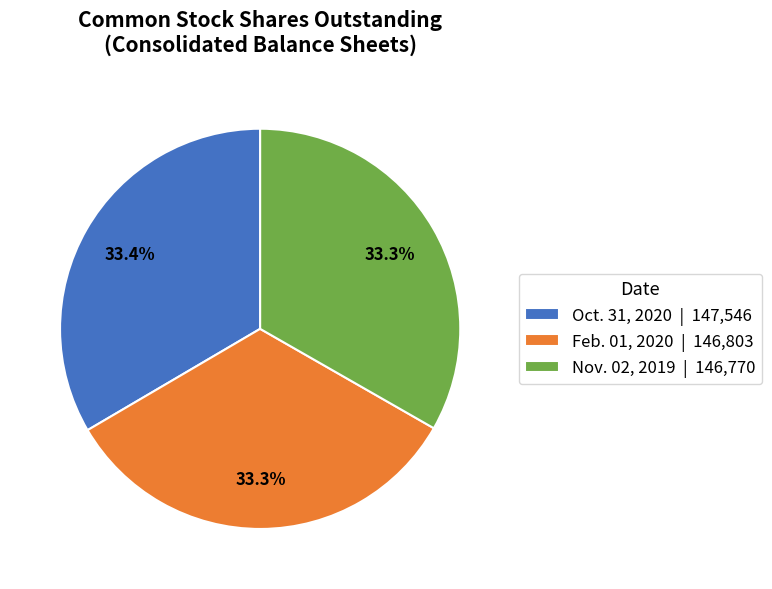

What is the ratio of the value at Nov. 02, 2019 | 146,770 to the value at Feb. 01, 2020 | 146,803?

1.0